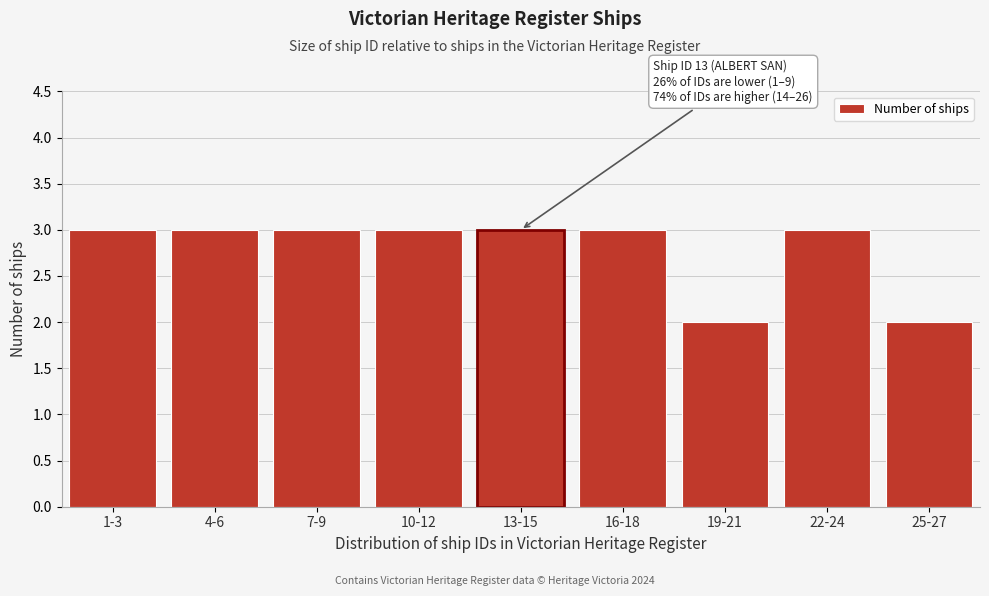

Reading right to left, extract all data points from this chart.

2	3	2	3	3	3	3	3	3